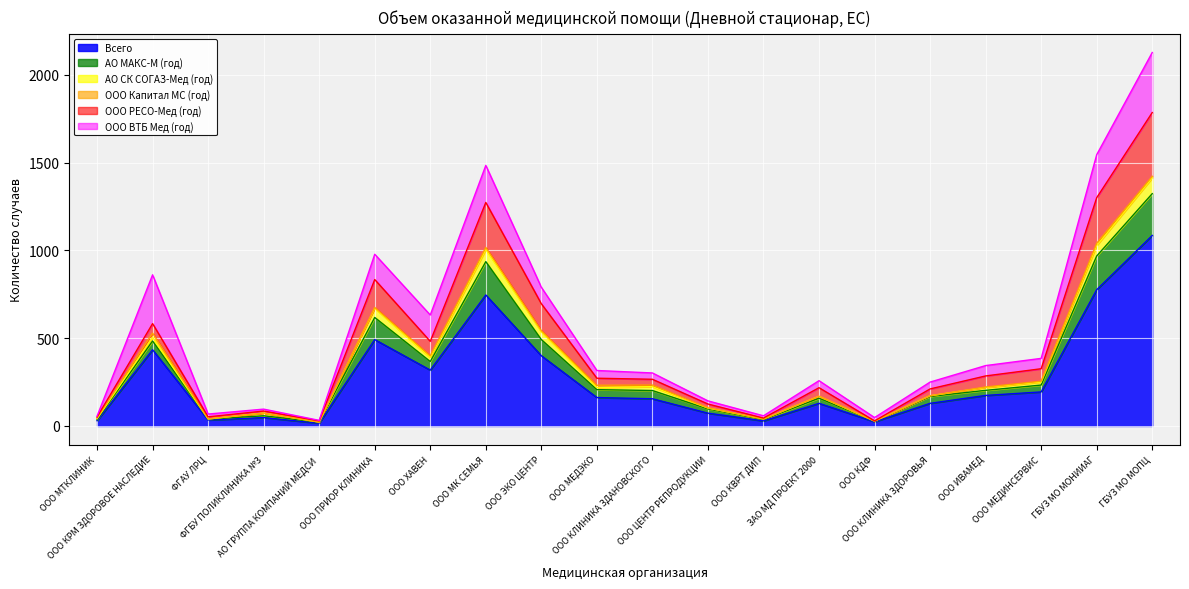

What is the maximum value for Всего?

1085